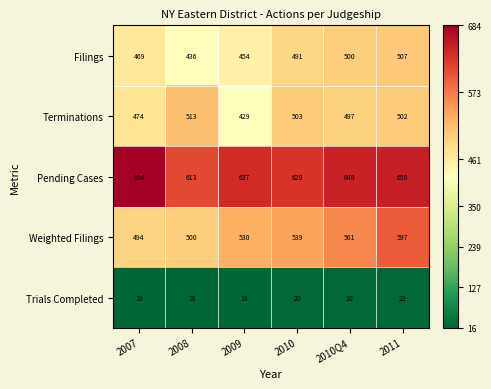

What is the sum of all Pending Cases values?

3861